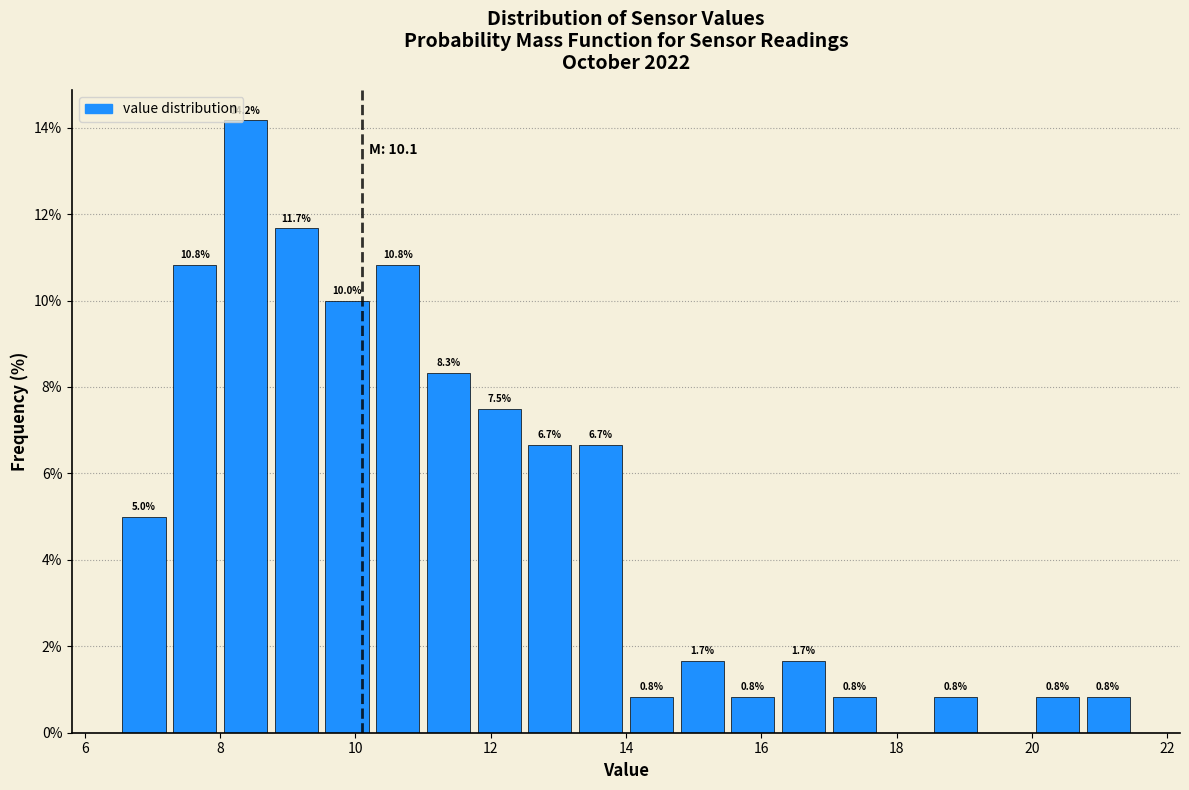

Read against the x-axis, roughly where is the centre of the tallest bar?

8.4